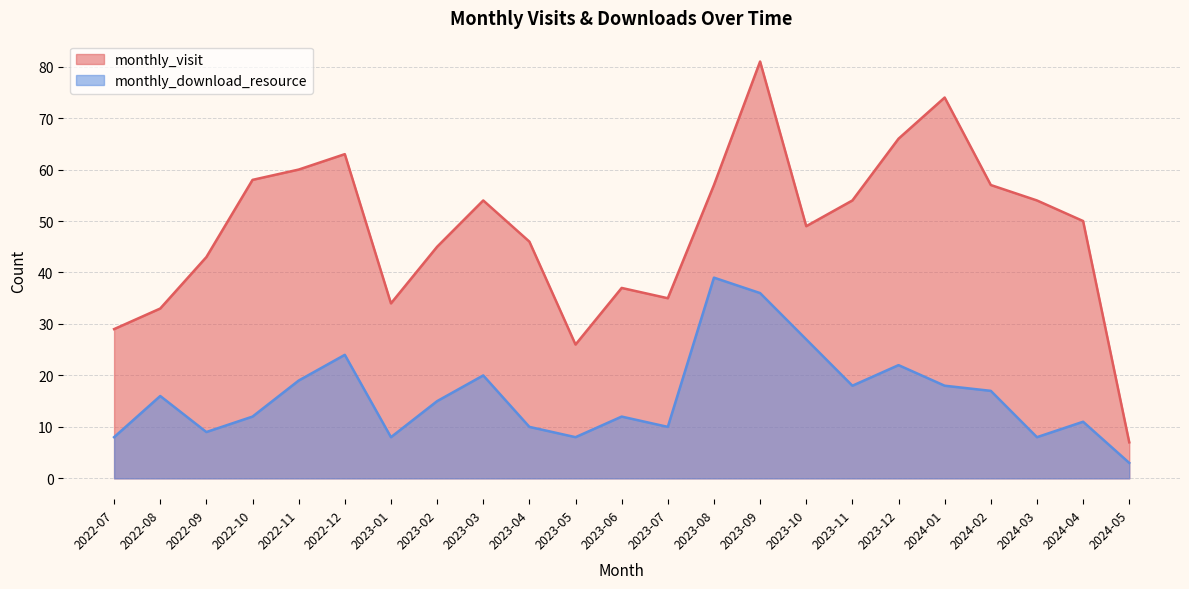

What is the difference between the highest and lowest values at 2023-01?

26